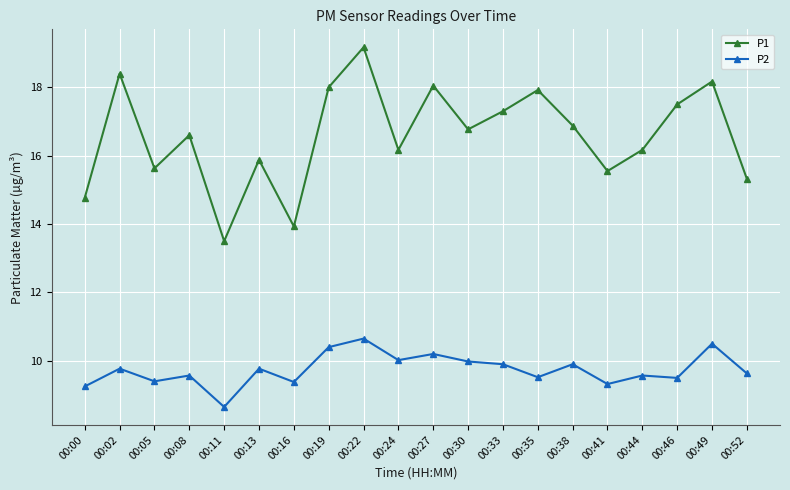

What is the difference between the P2 values at 00:33 and 00:08?

0.3